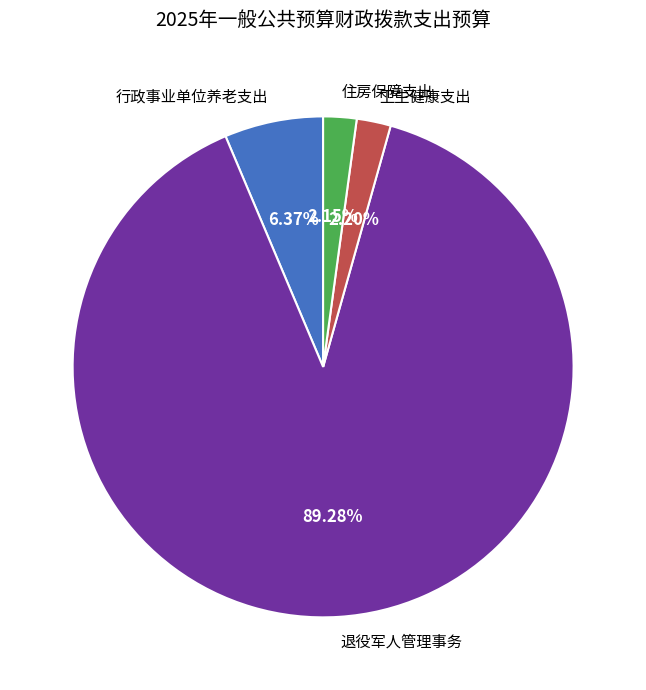

Which category has the biggest portion of the pie?

退役军人管理事务